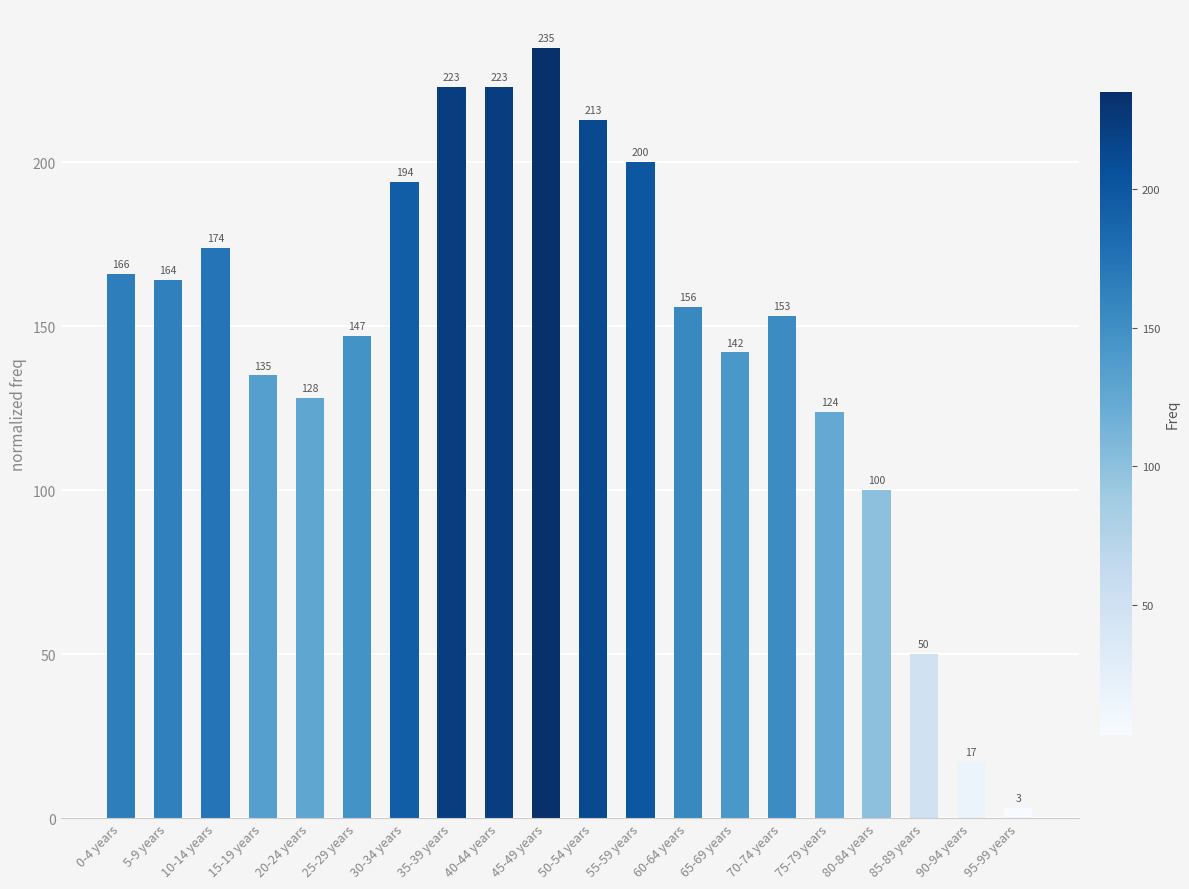

How many data points are less than 156?

10